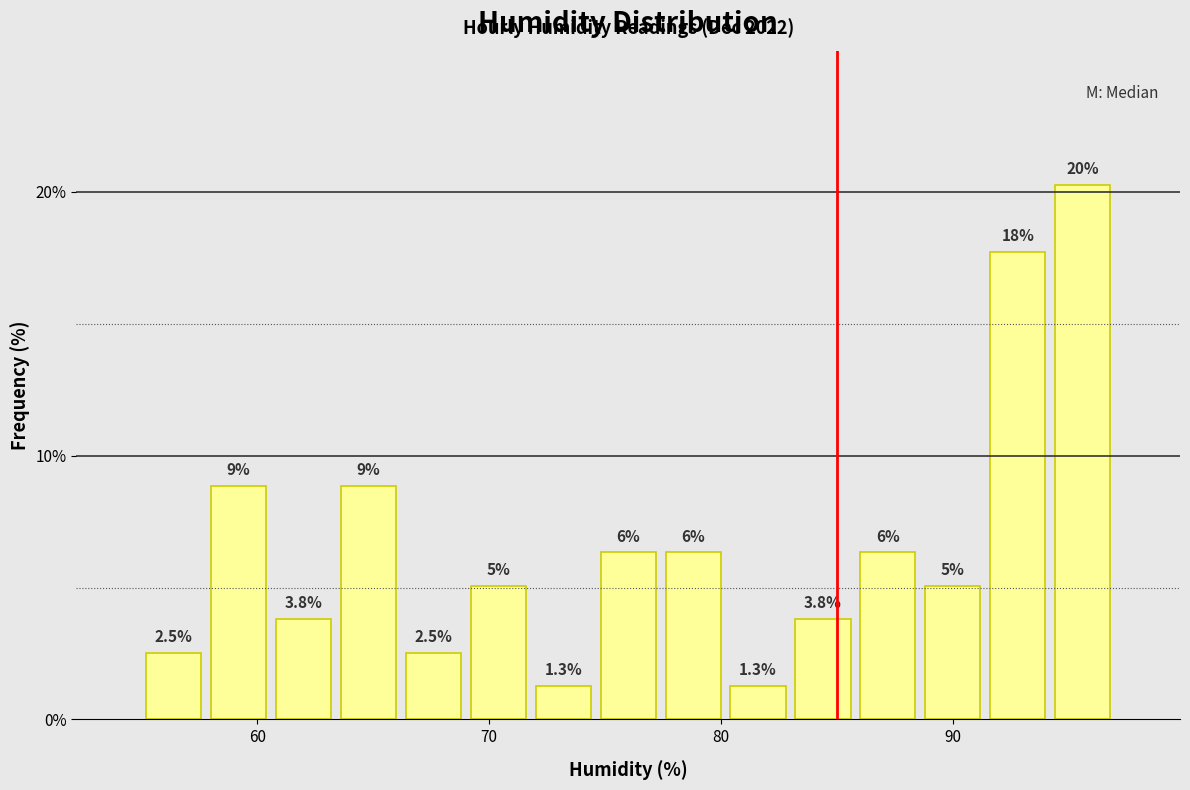

Around what value on the x-axis is the tallest bar? Give the approximate position of its centre, as read against the axis.

96